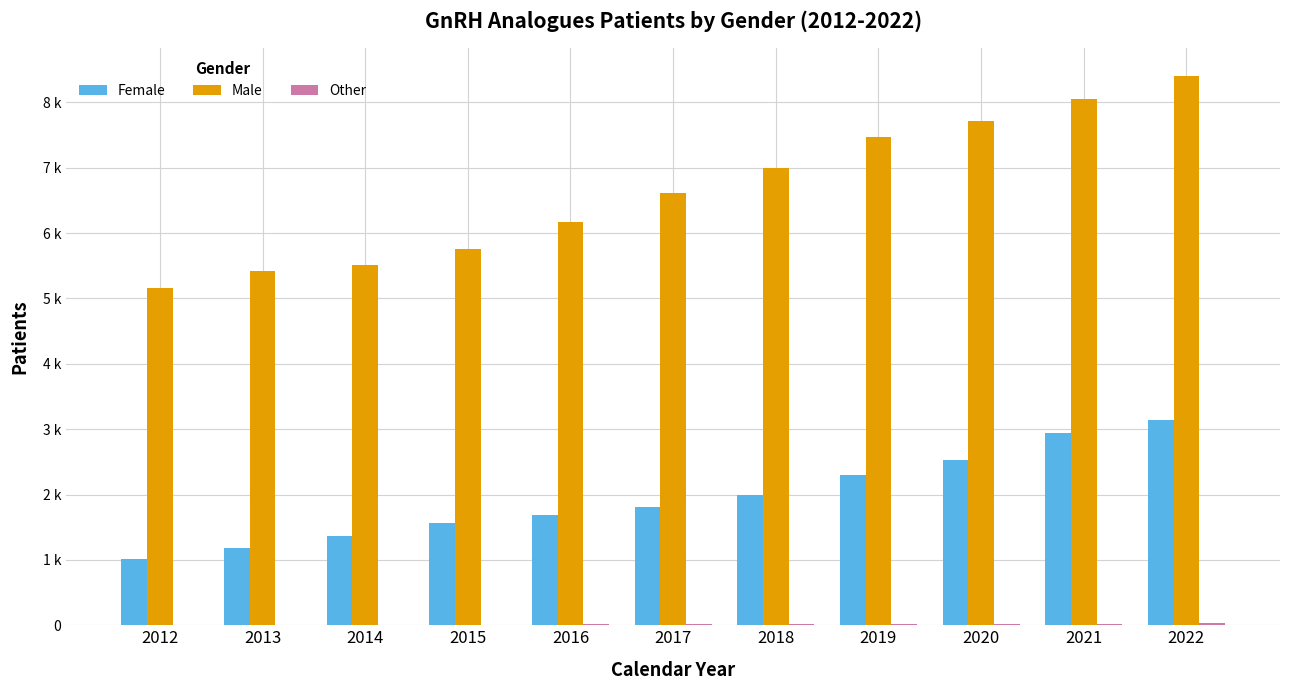

What is the value of the Female bar at the 1st from the left?

1013